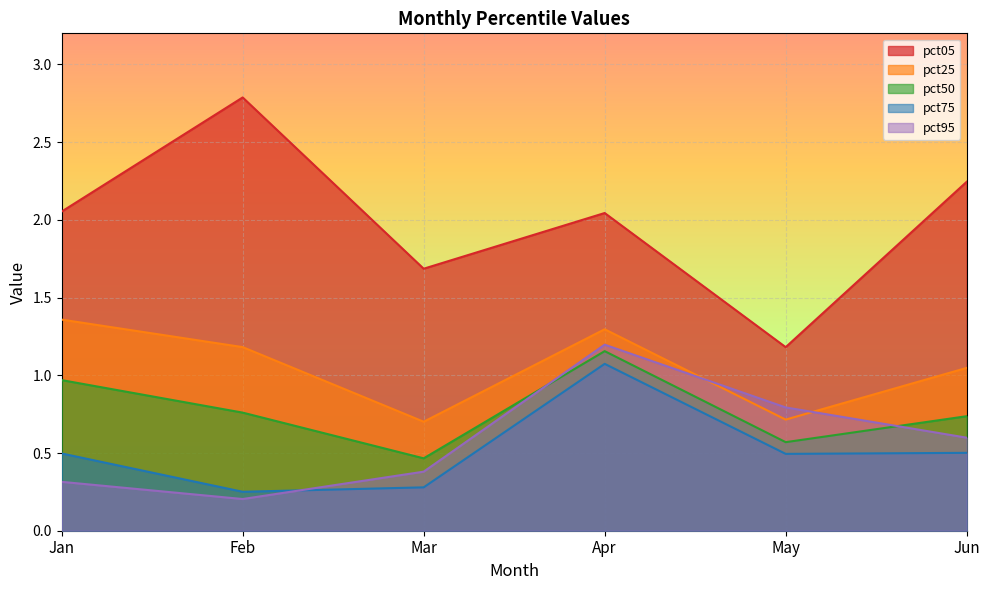

Which series changed the most between Feb and Jun?

pct05